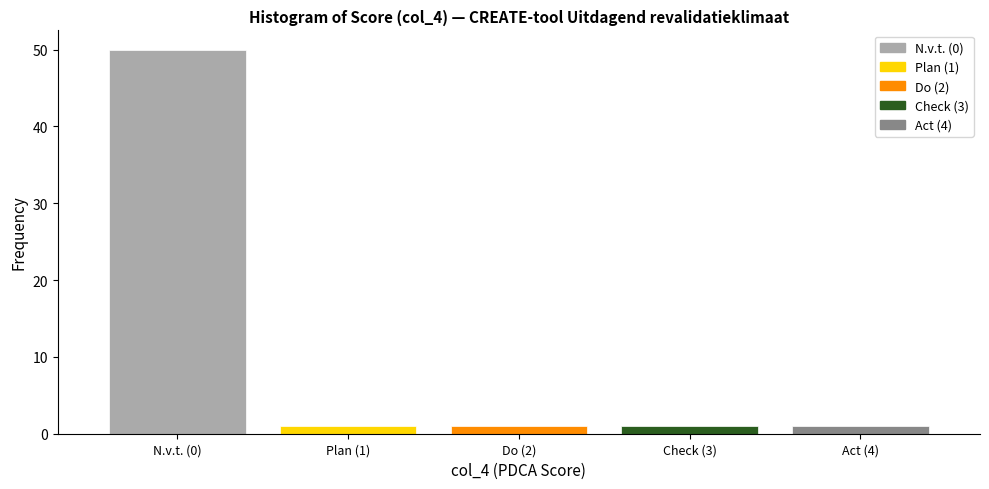

Reading right to left, extract all data points from this chart.

1	1	1	1	50